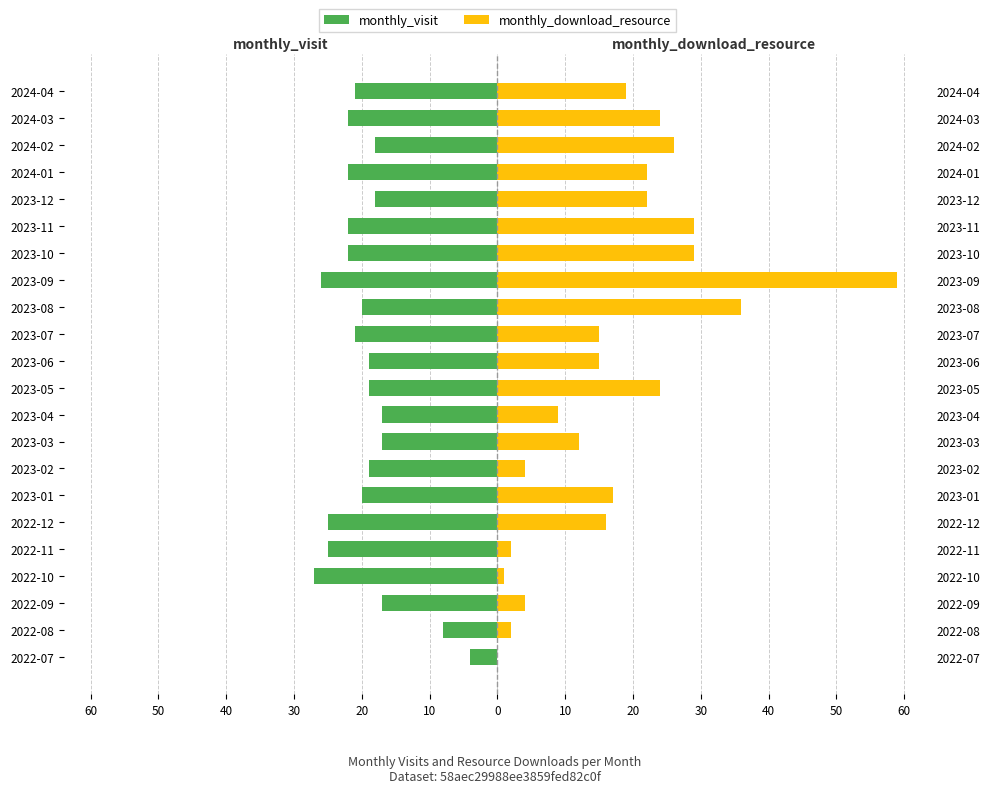

Which series has the widest spread of values?

monthly_download_resource